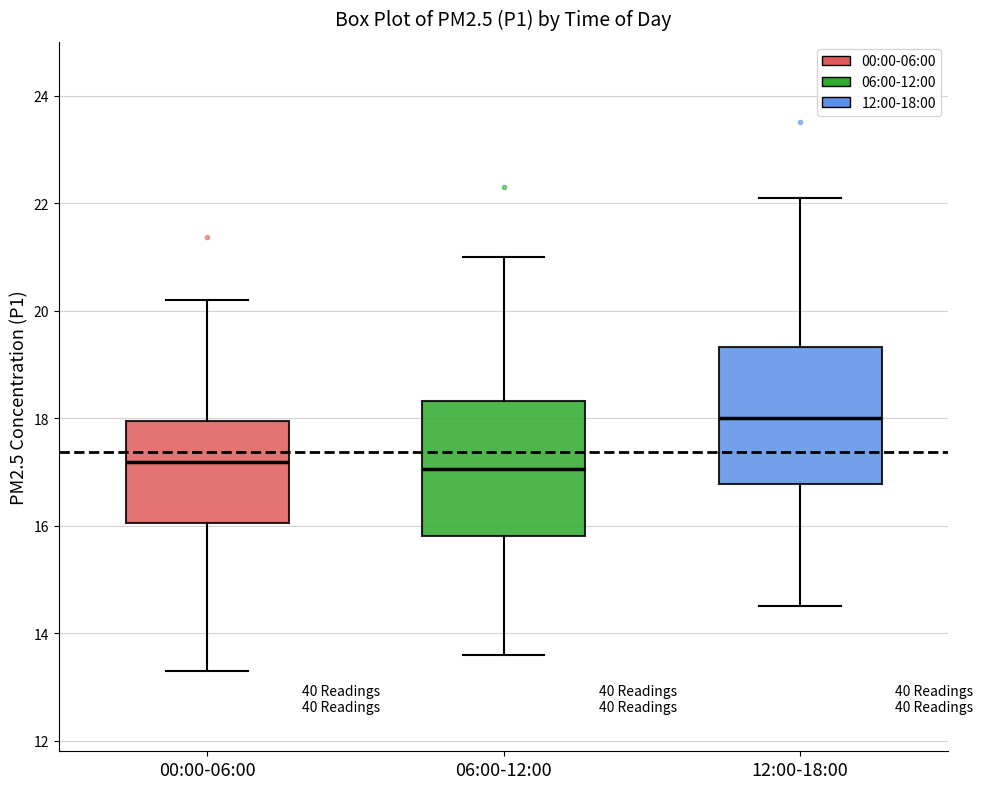

Reading left to right, read every box against the y-axis: the position of its median line, the range the box covers, and the ends of its whiskers. The values are not printed on the chart, so give them approximately, as read against the axis.

00:00-06:00: median 17.2, box 16.0 to 18.0, whiskers 13.4 to 20.2
06:00-12:00: median 17.0, box 15.8 to 18.4, whiskers 13.6 to 21.0
12:00-18:00: median 18.0, box 16.8 to 19.4, whiskers 14.6 to 22.2